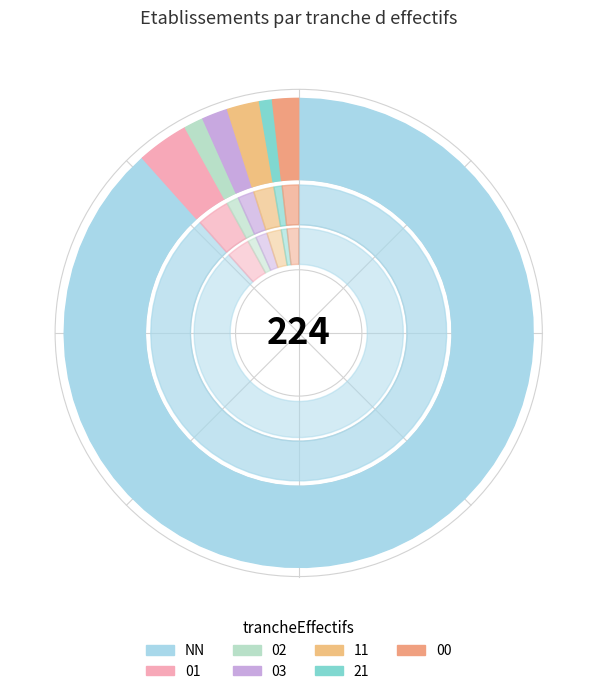

Count the number of slices in the pie.

7